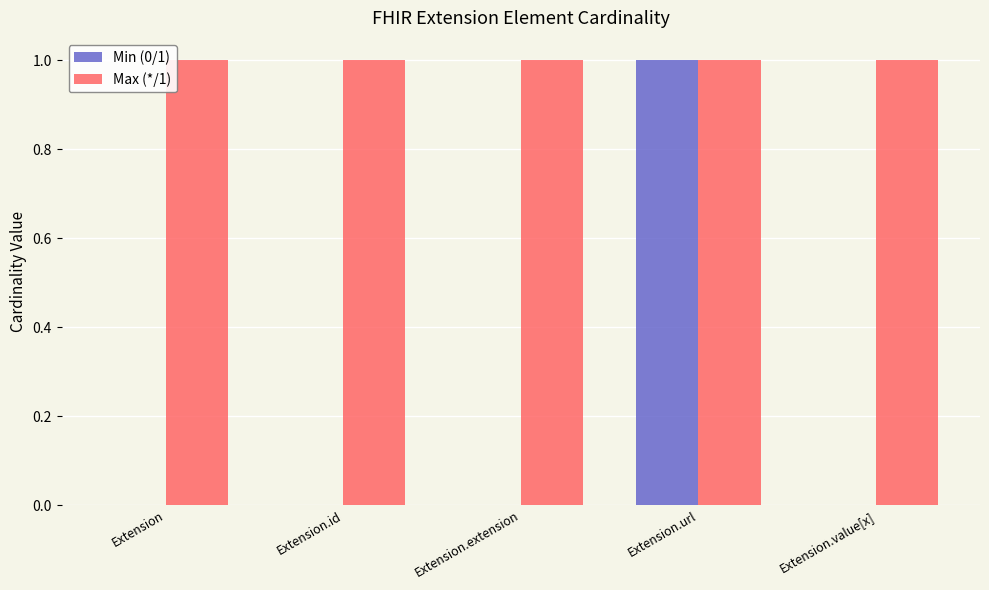

The Min (0/1) series shows 0 at Extension.value[x]. True or false?

True